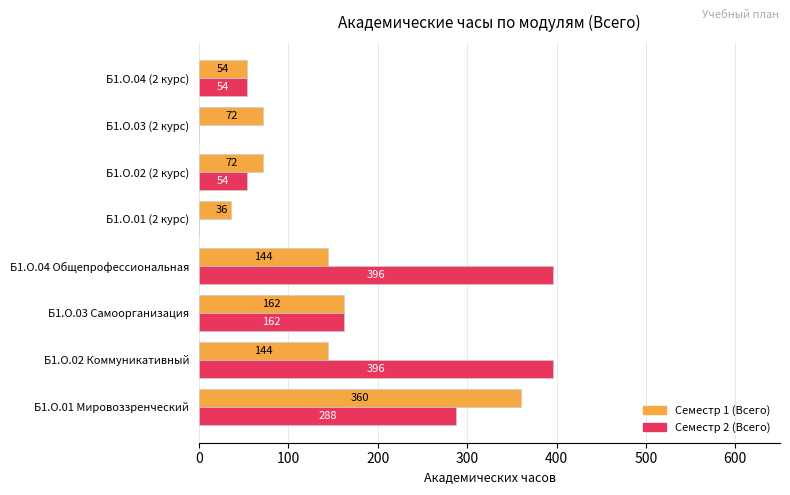

What is the total value across all series at Б1.О.01 Мировоззренческий?

648